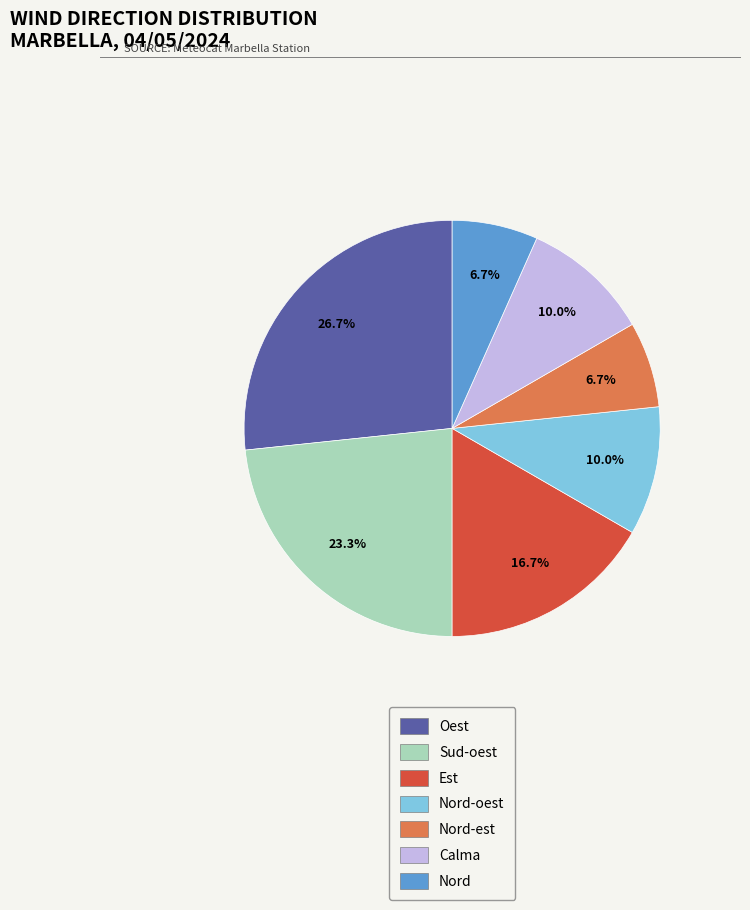

Does any single category account for the majority?

No